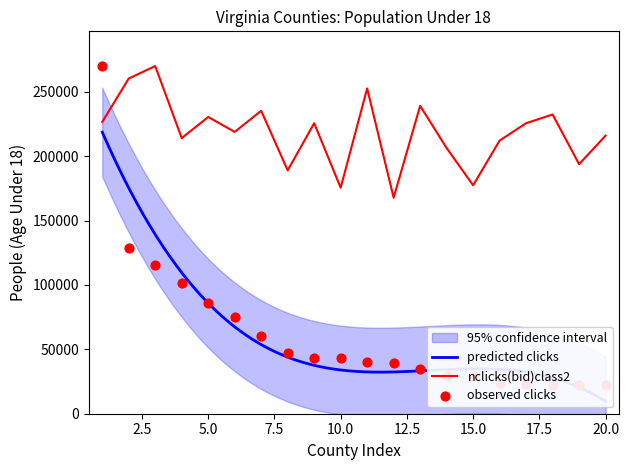

The value of nclicks(bid)class2 at 20.0 is 215946.4. True or false?

True